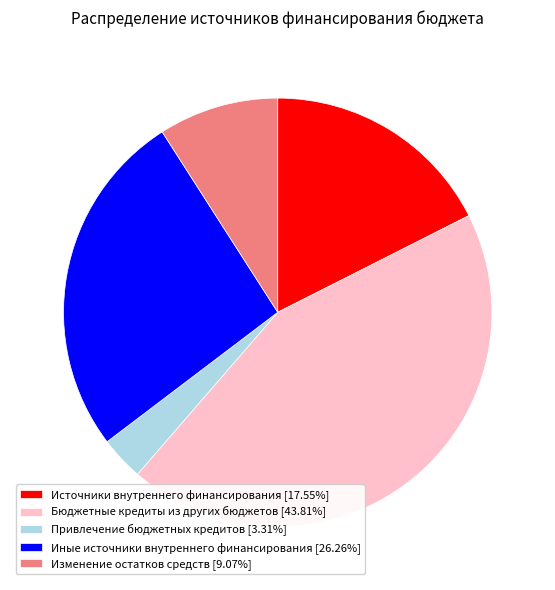

Does Иные источники внутреннего финансирования represent more than half of the total?

No